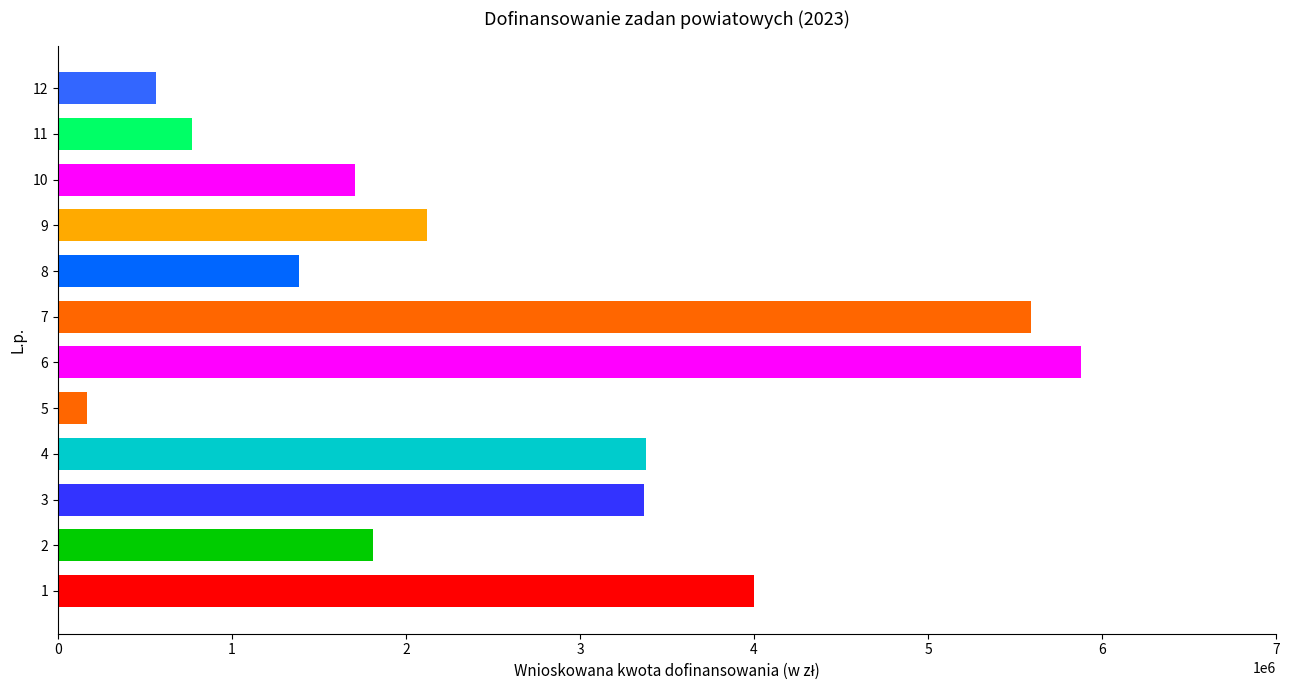

What is the difference between the second highest and second lowest values?

5030117